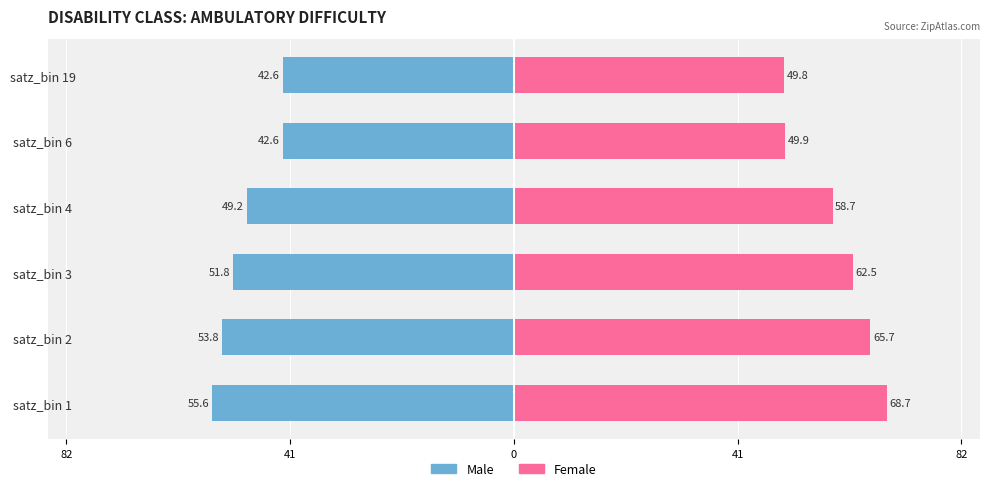

What is the average value of the Male series?

-49.3